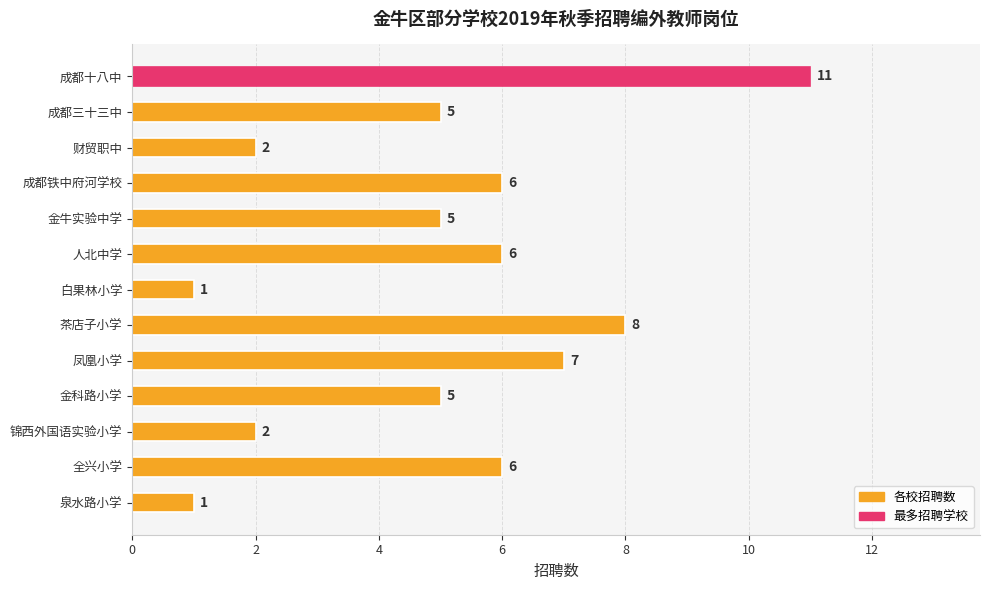

What is the smallest value displayed?

1